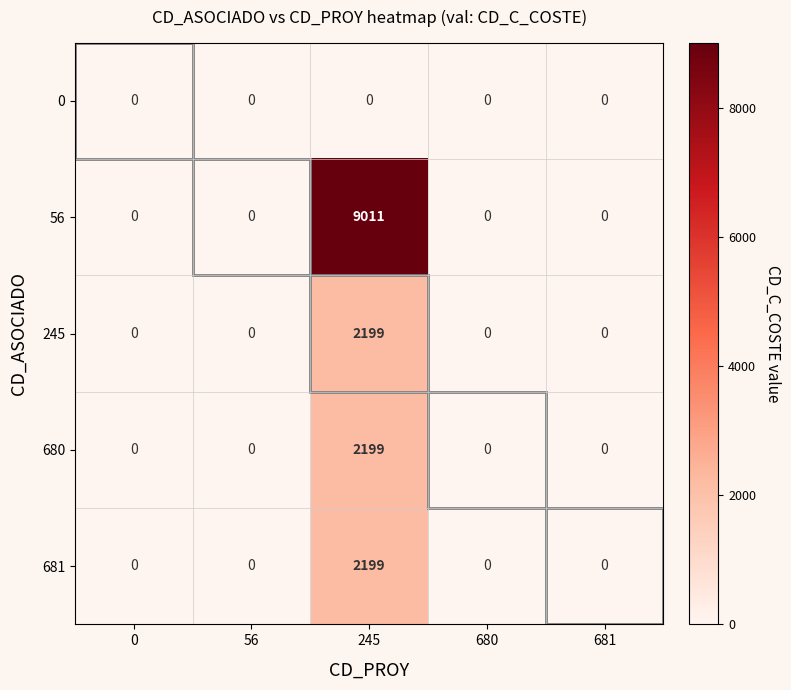

What is the greatest value displayed?

9011